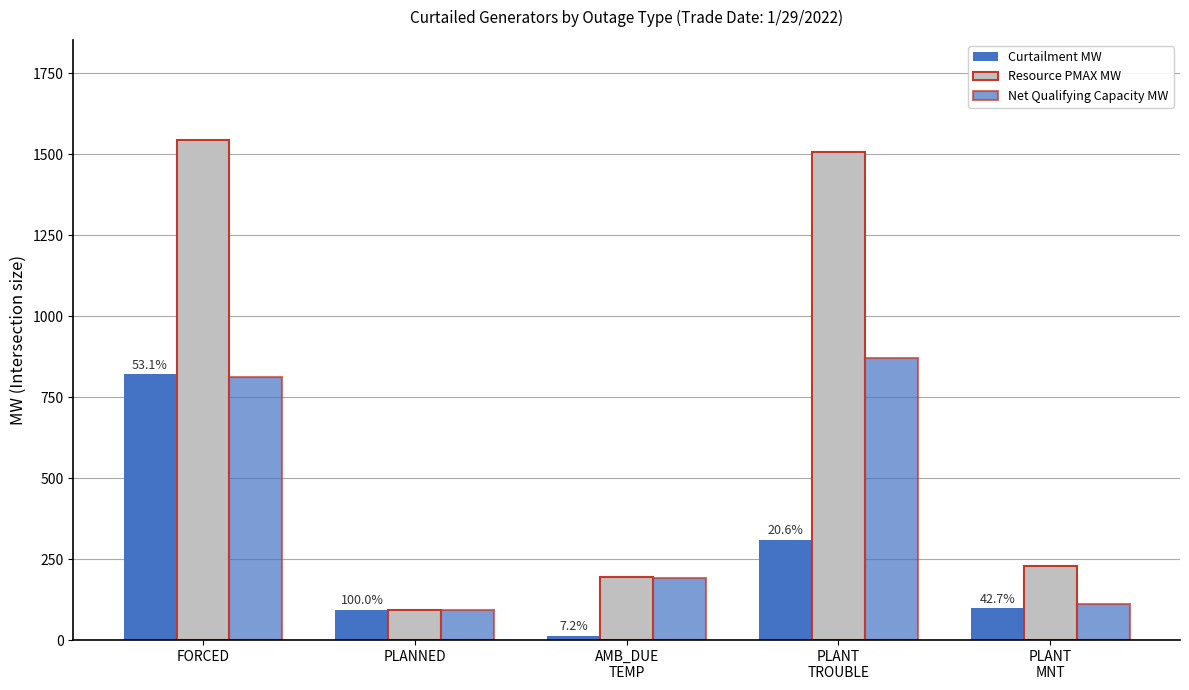

What is the value of the Curtailment MW bar at the 2nd from the left?

94.0